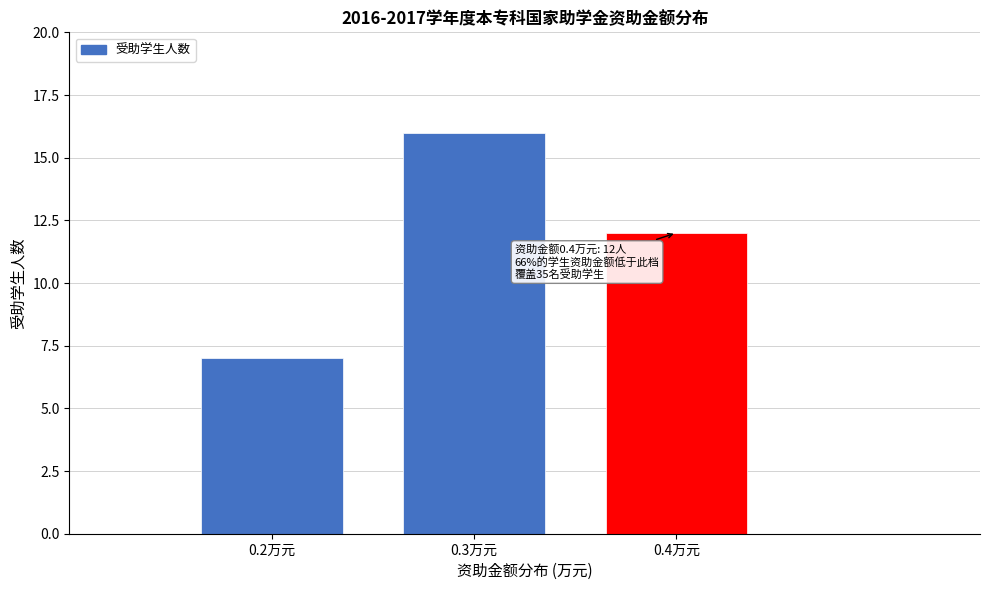

Reading left to right, extract all data points from this chart.

7	16	12